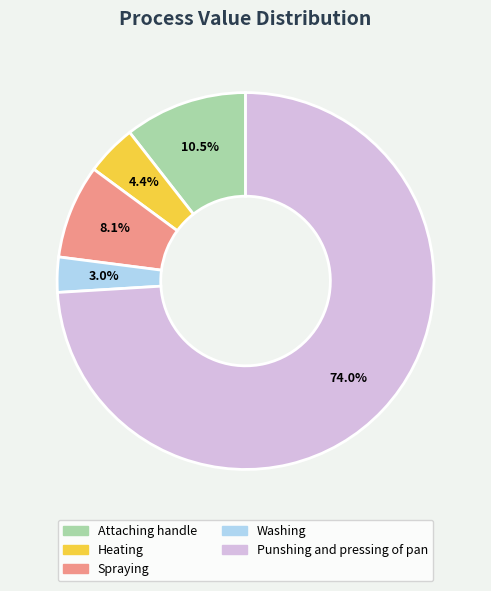

To the nearest percent, what percentage of the pie is Spraying?

8%